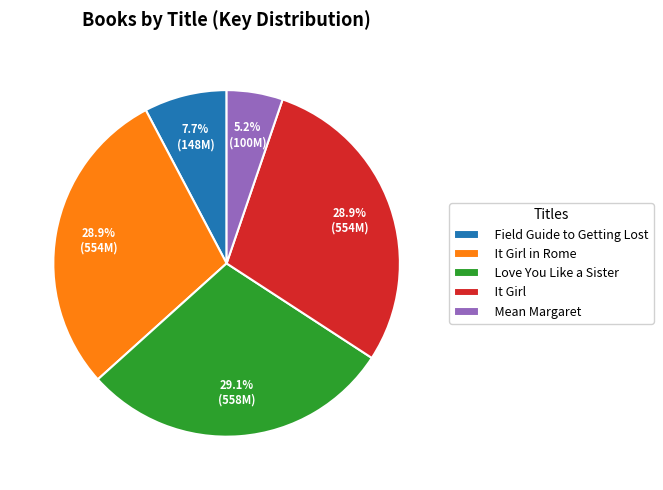

How many segments does this pie chart have?

5